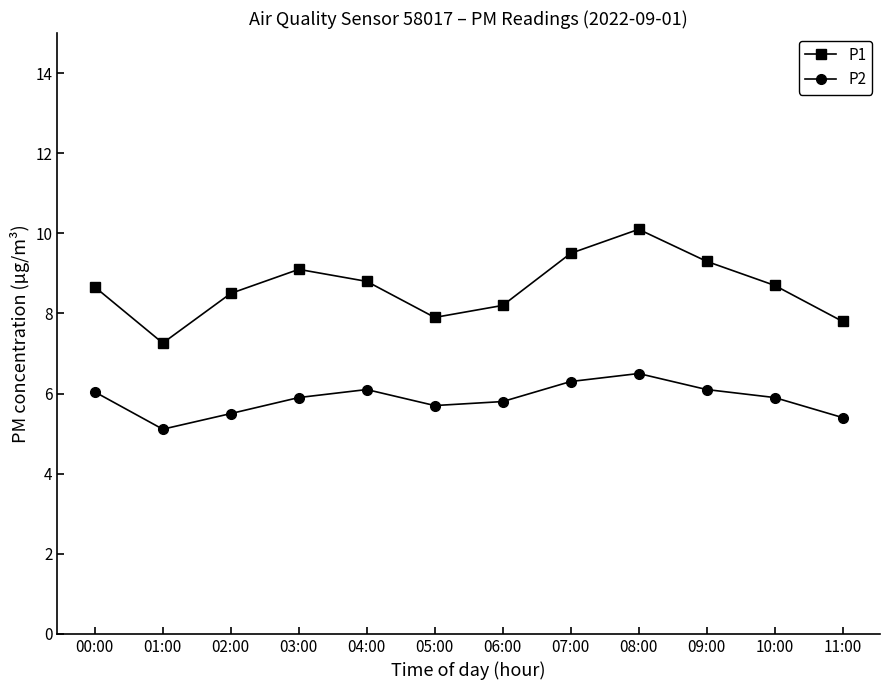

What is the difference between the maximum and minimum values in the P1 series?

2.8